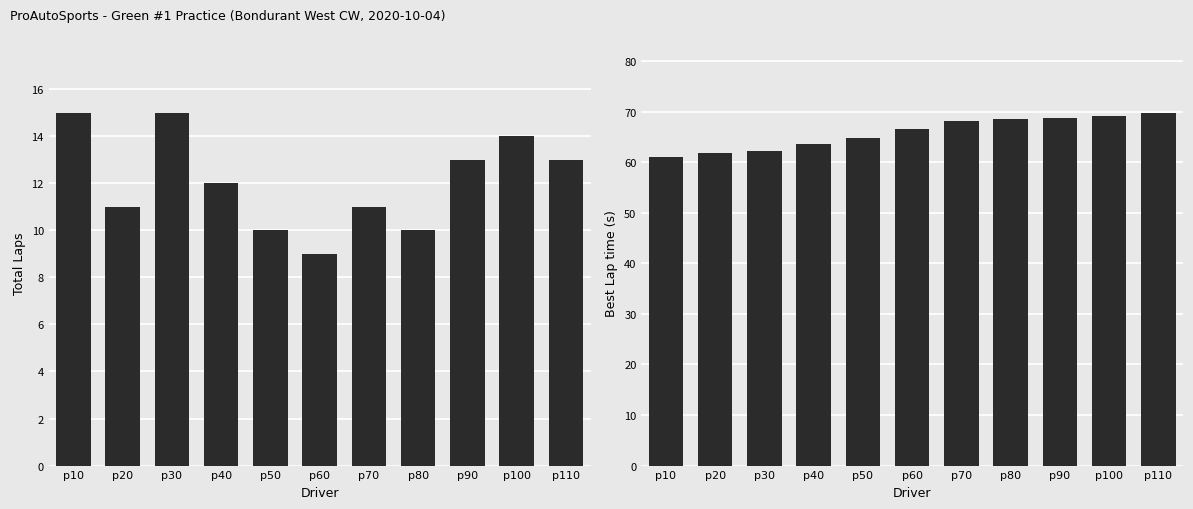

At which category does the chart reach its peak across all series?

p110